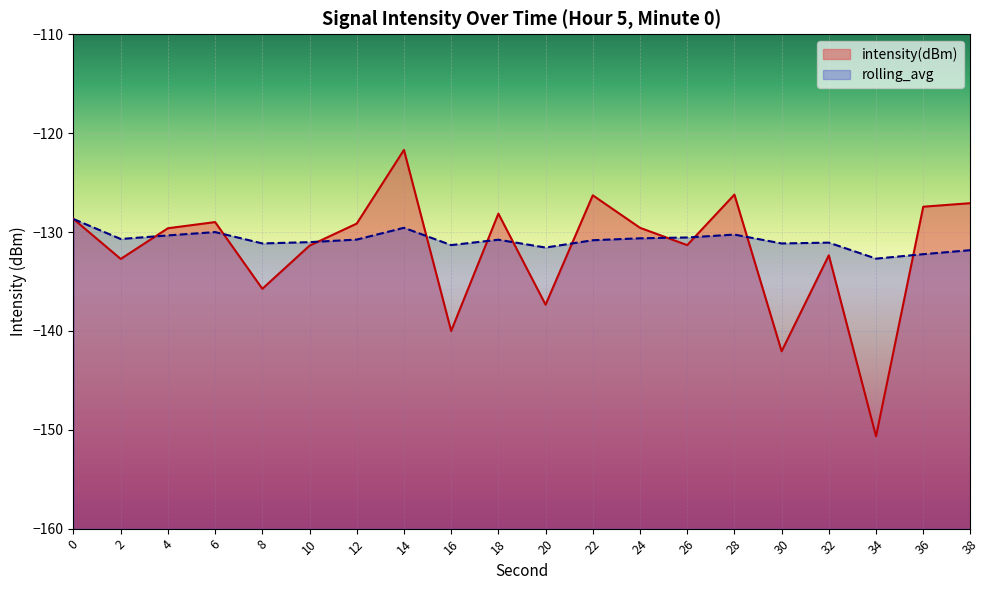

What is the value of the intensity(dBm) point at the 12th from the left?

-126.3